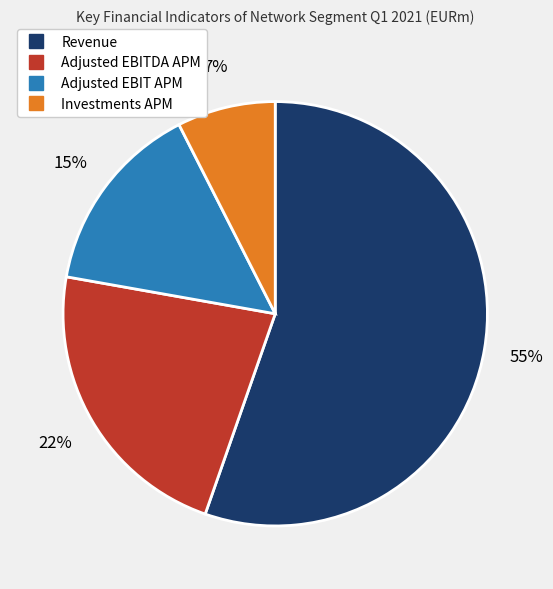

To the nearest percent, what is the difference between the largest and smallest slice percentages?

48%